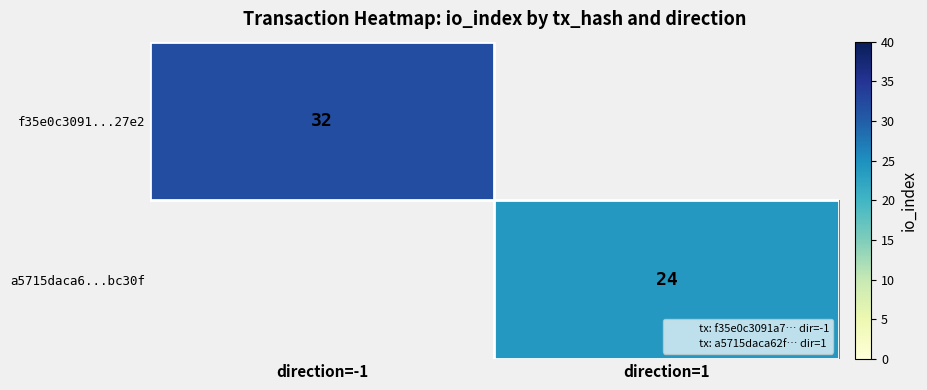

List the labels in order of a5715daca6...bc30f value, largest first.

direction=-1, direction=1